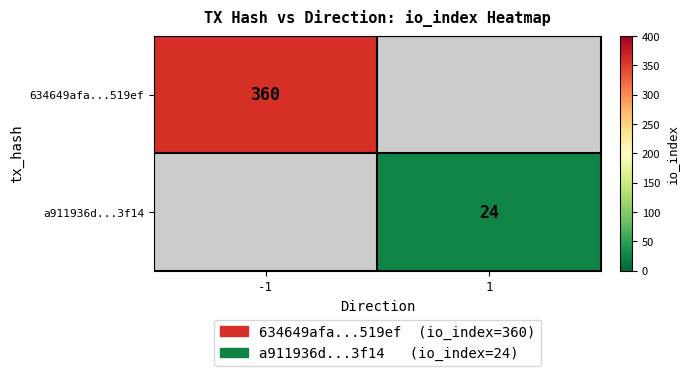

Is it true that 634649afa...519ef equals 598 at -1?

False